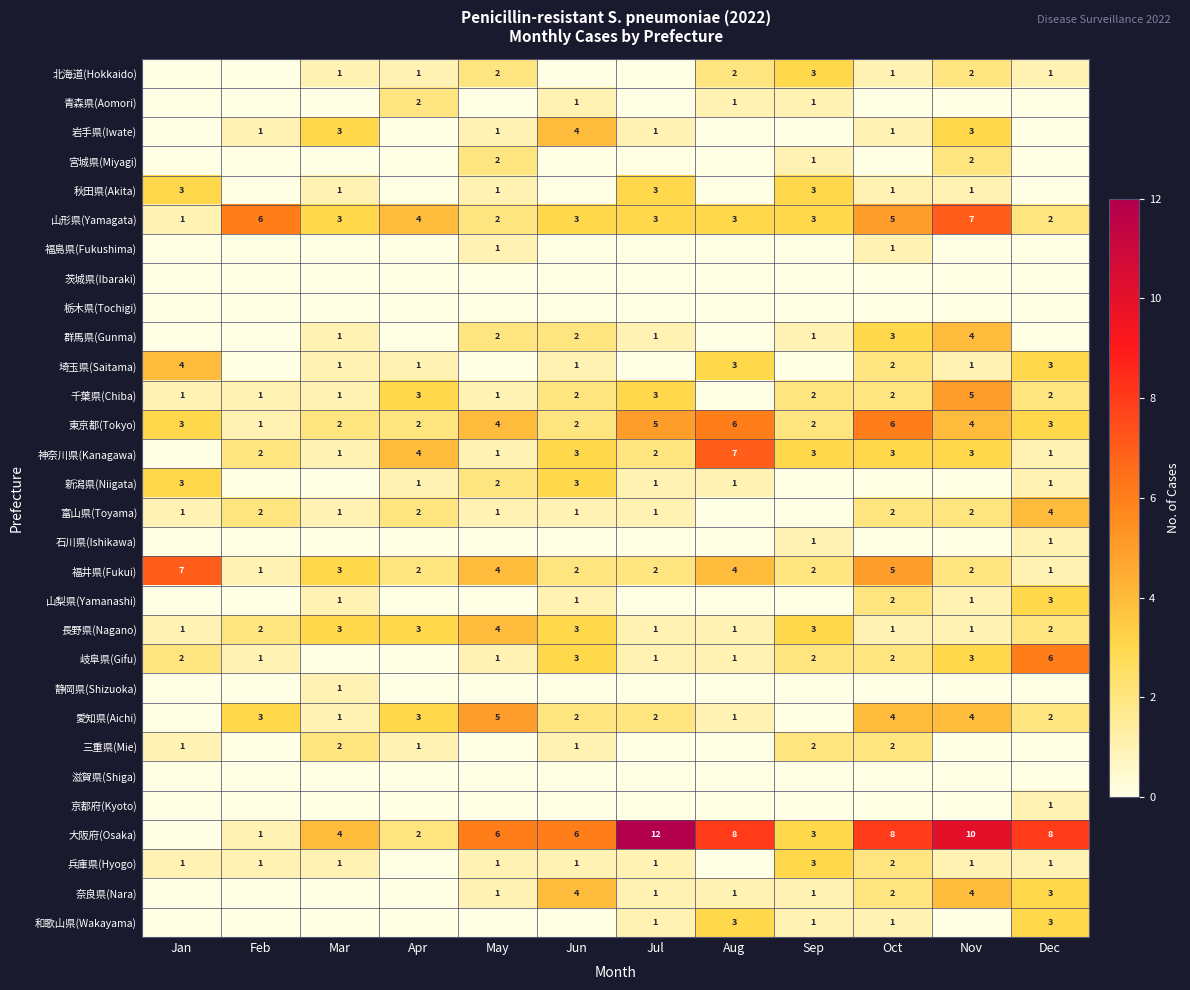

What is the average value of the 東京都(Tokyo) series?

3